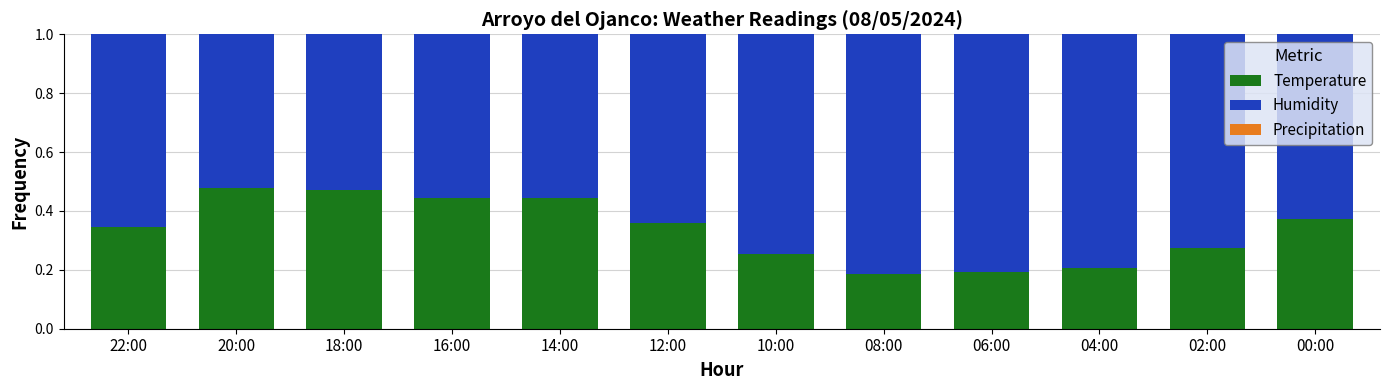

What is the sum of all Temperature values?

4.0